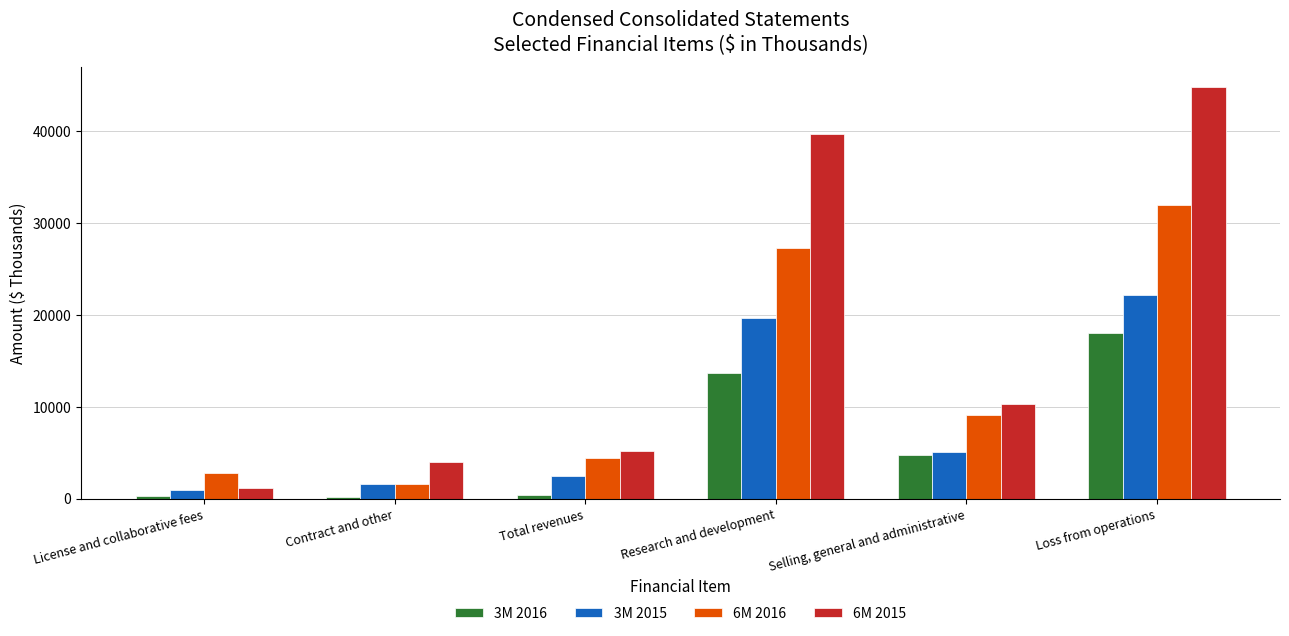

Where is 6M 2015 nearest to the value 22996?

Selling, general and administrative